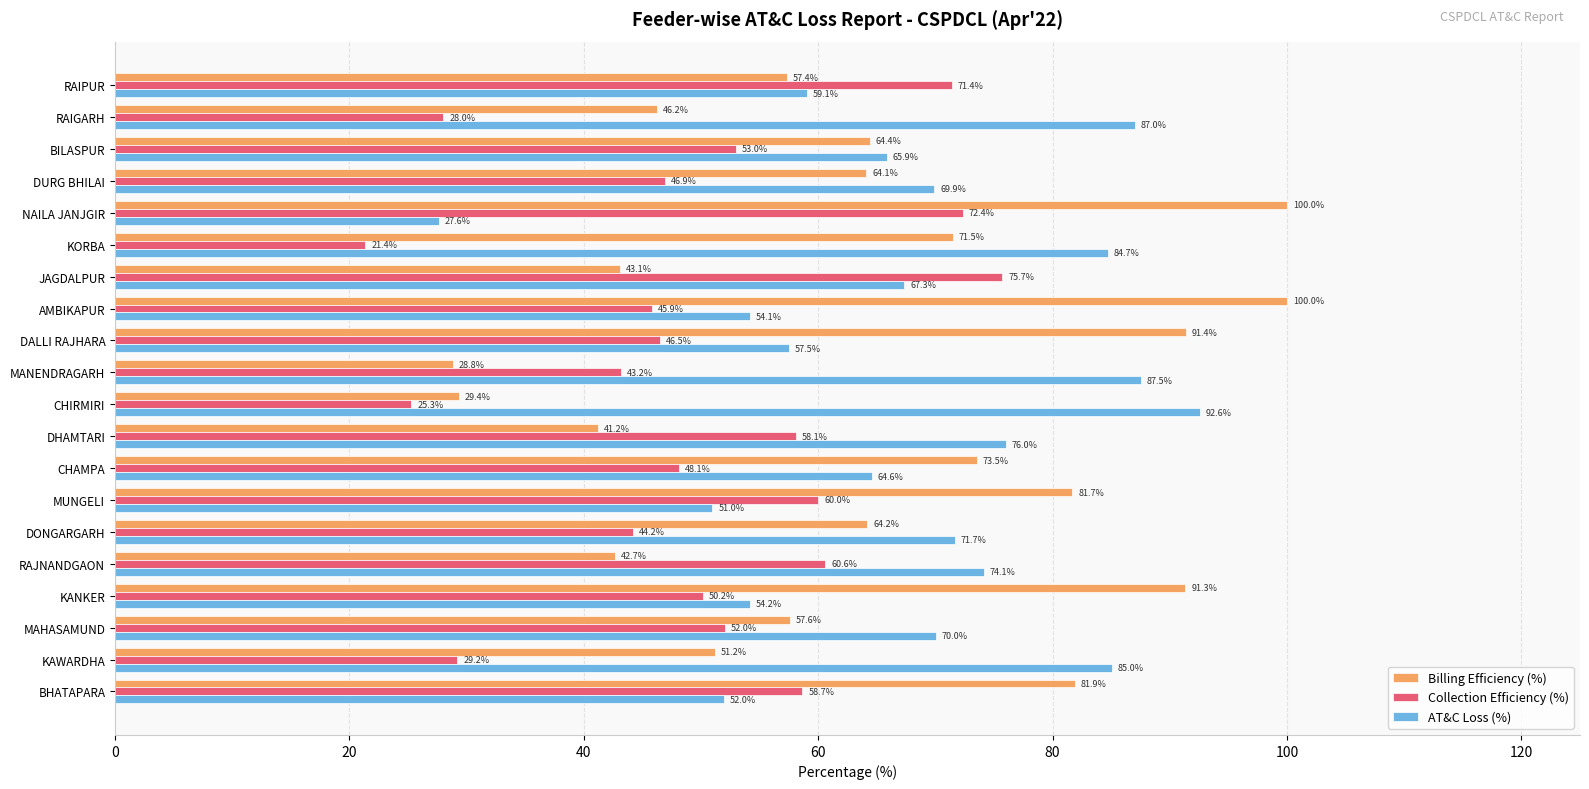

Where is AT&C Loss (%) nearest to the value 60?

RAIPUR